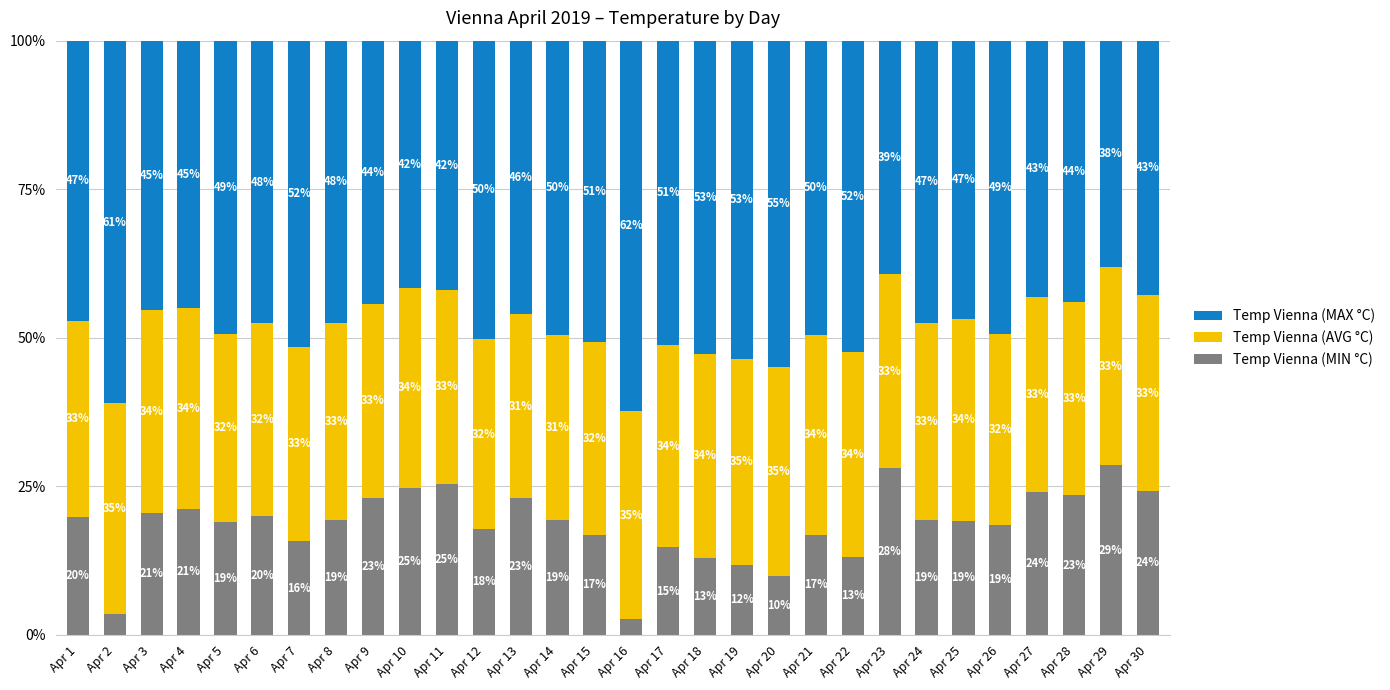

At which label does Temp Vienna (MIN °C) first exceed 19?

Apr 1